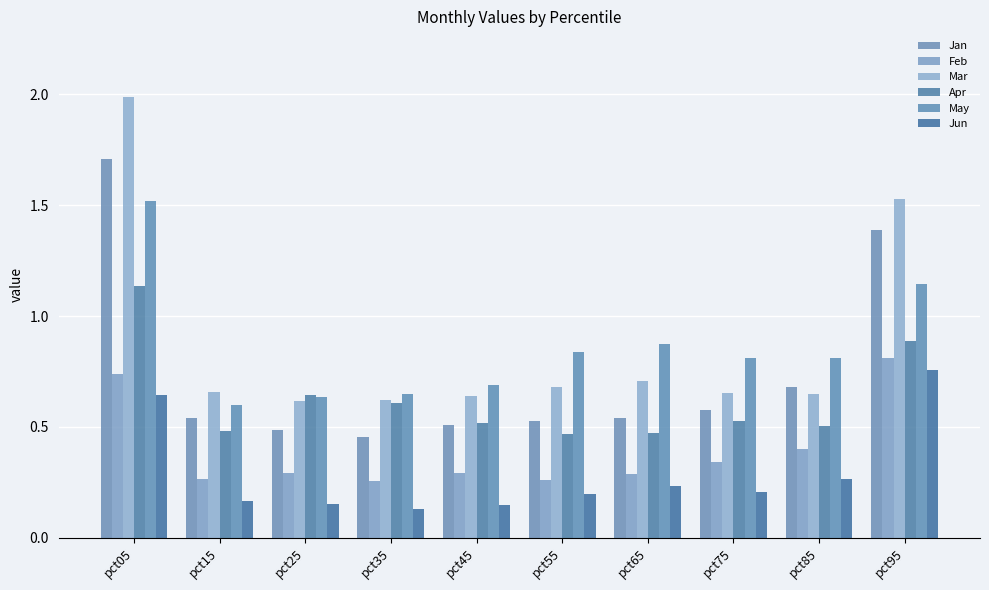

Reading right to left, transcribe all the data shown in this chart.

Jan: 1.4	0.7	0.6	0.5	0.5	0.5	0.5	0.5	0.5	1.7
Feb: 0.8	0.4	0.3	0.3	0.3	0.3	0.3	0.3	0.3	0.7
Mar: 1.5	0.6	0.7	0.7	0.7	0.6	0.6	0.6	0.7	2.0
Apr: 0.9	0.5	0.5	0.5	0.5	0.5	0.6	0.6	0.5	1.1
May: 1.1	0.8	0.8	0.9	0.8	0.7	0.7	0.6	0.6	1.5
Jun: 0.8	0.3	0.2	0.2	0.2	0.1	0.1	0.2	0.2	0.6